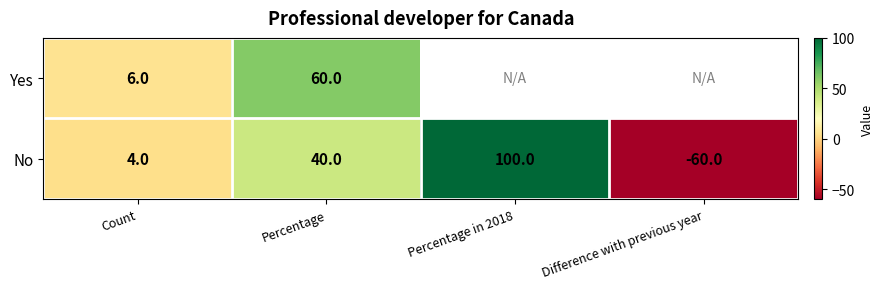

What is the approximate value of No at Difference with previous year, to the nearest 5?

-60